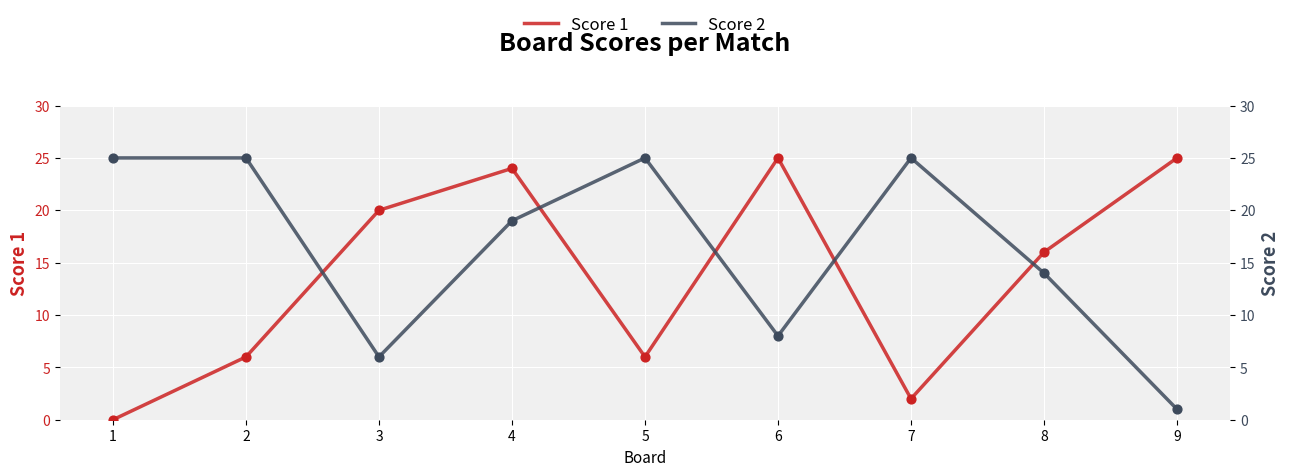

What is the total value across all series at 3?

26